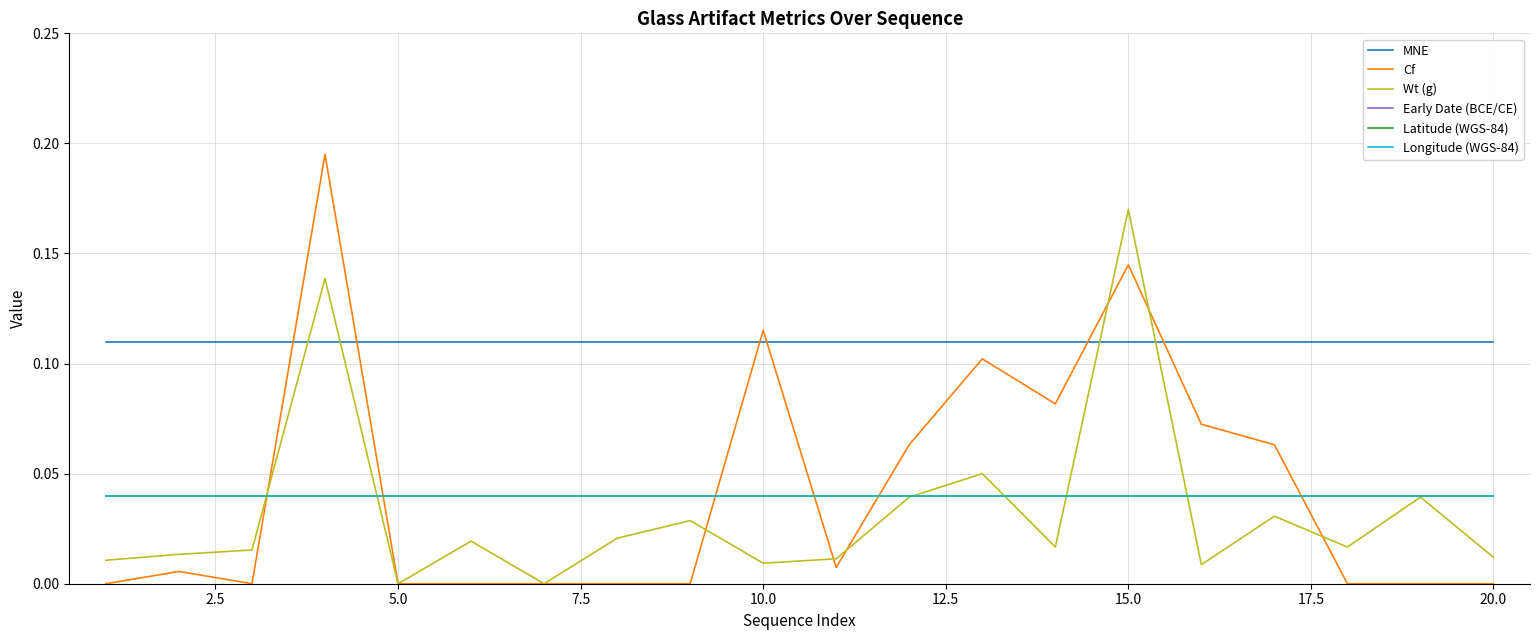

Is this an area chart (filled region under the line)?

No